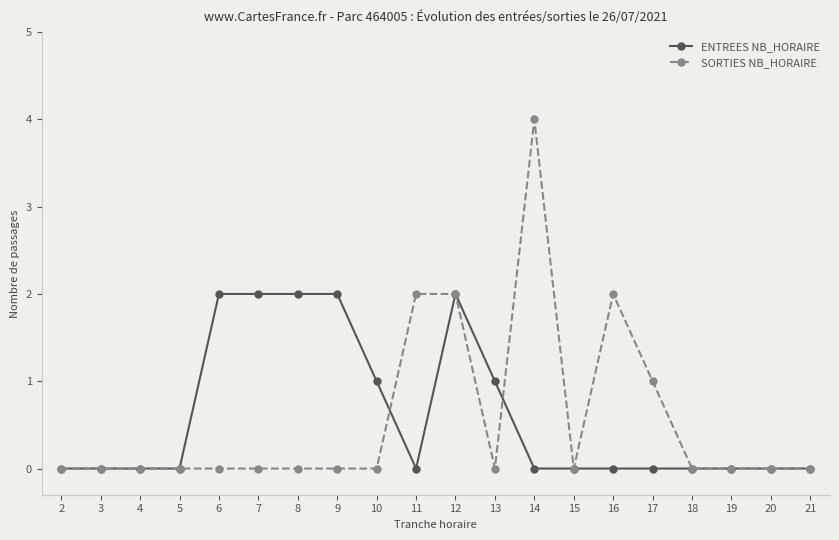

True or false: ENTREES NB_HORAIRE has a value of 1 at 14.

False